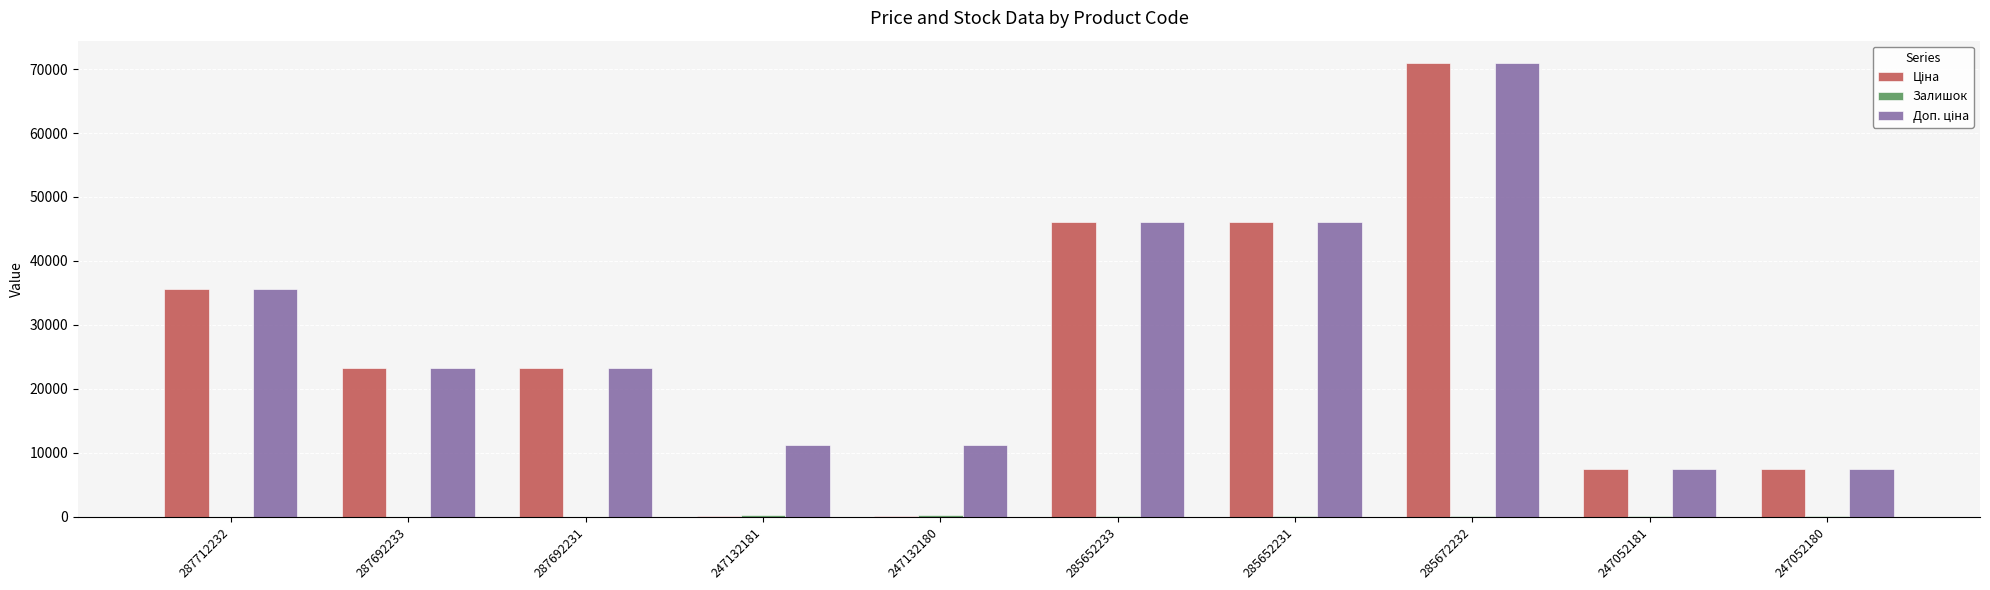

At which category is the sum across all series the highest?

285672232